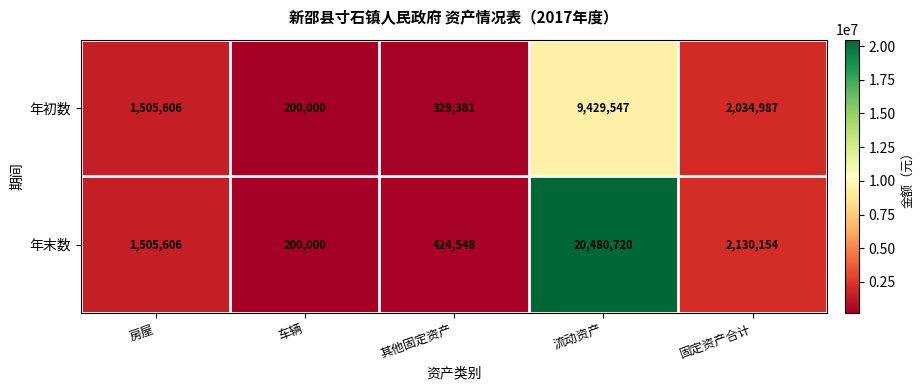

Is it true that 年初数 equals 329381 at 其他固定资产?

True